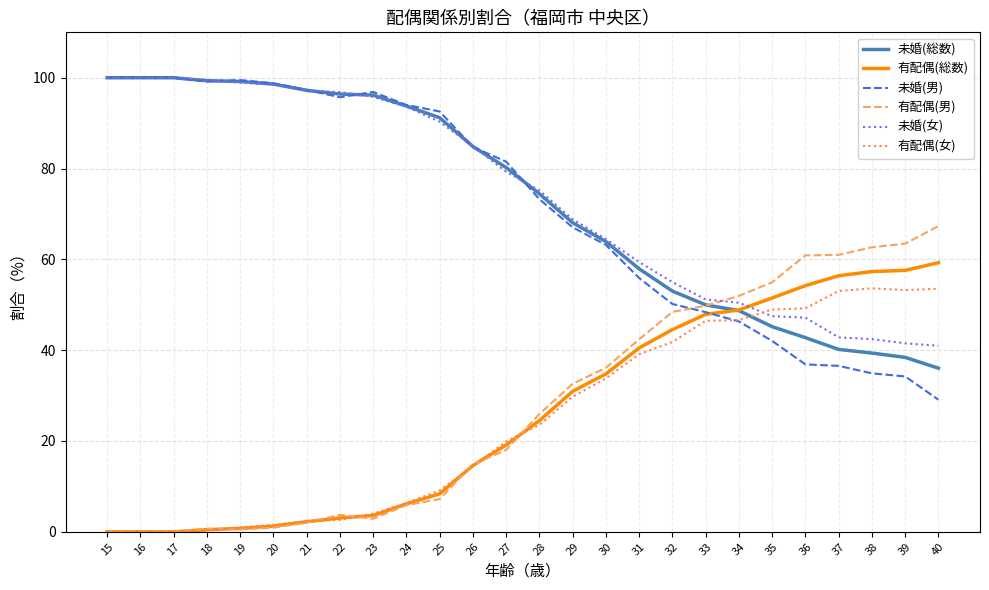

At which label does 未婚(総数) reach its minimum?

40